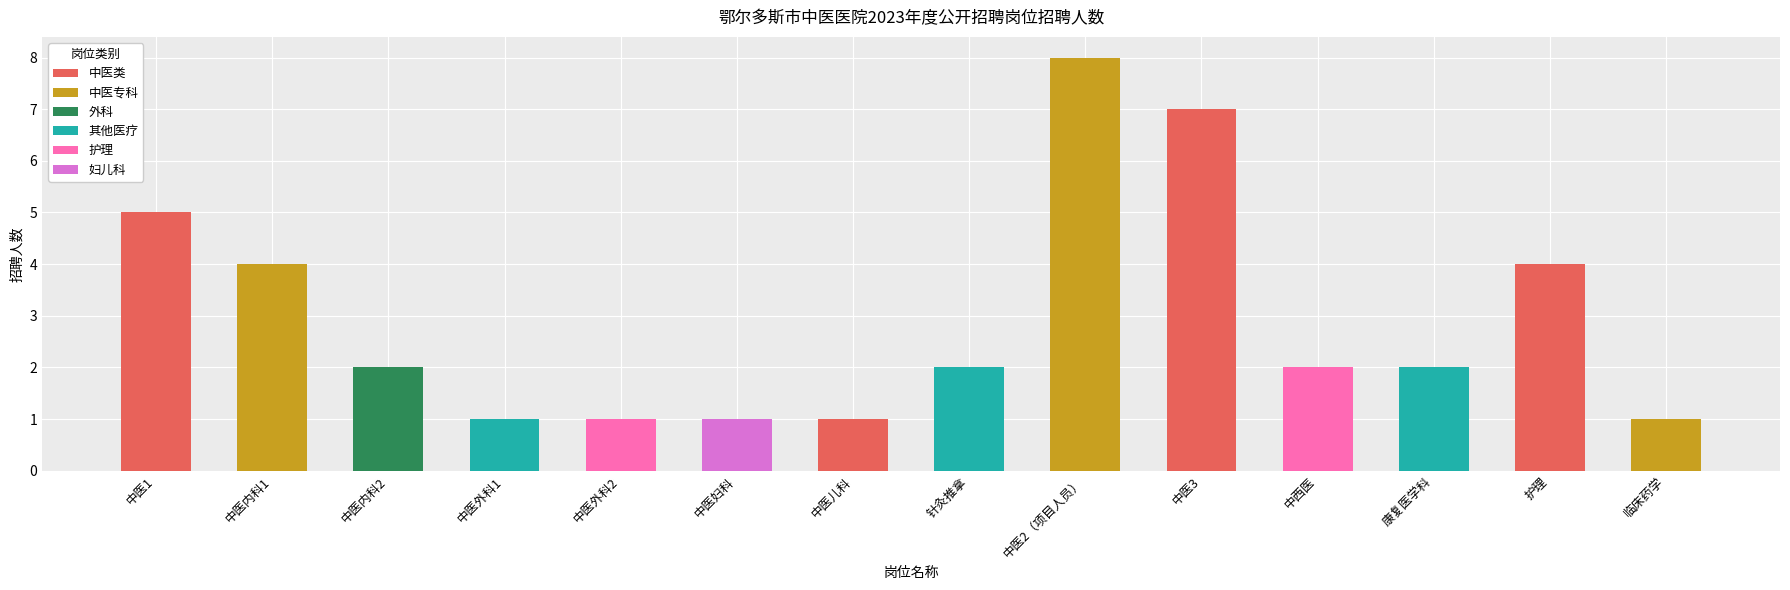

What is the change in value from 中西医 to 临床药学?

-1